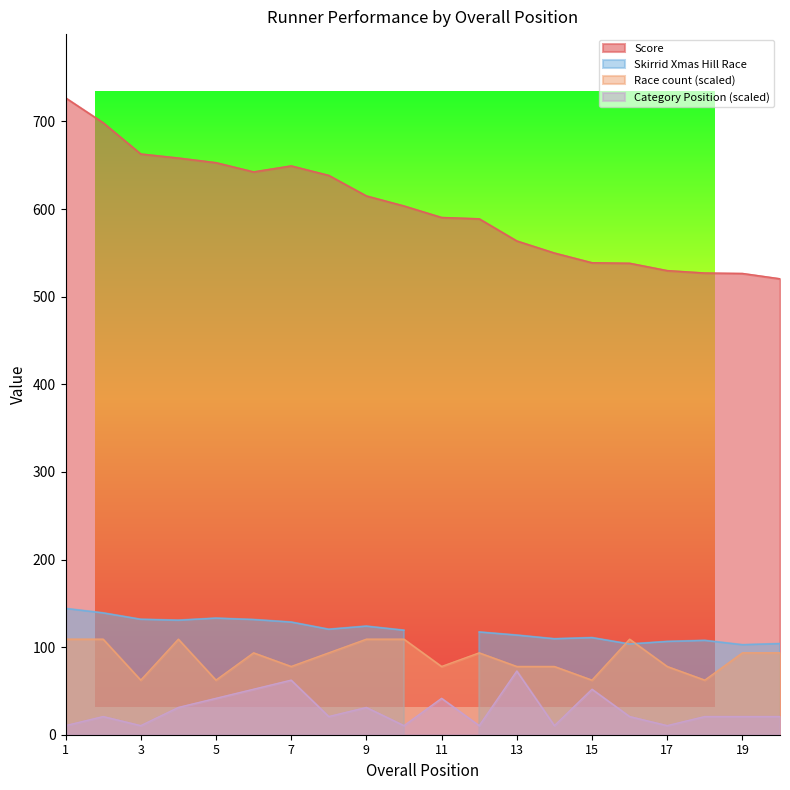

True or false: Category Position and Race count intersect in this chart.

False